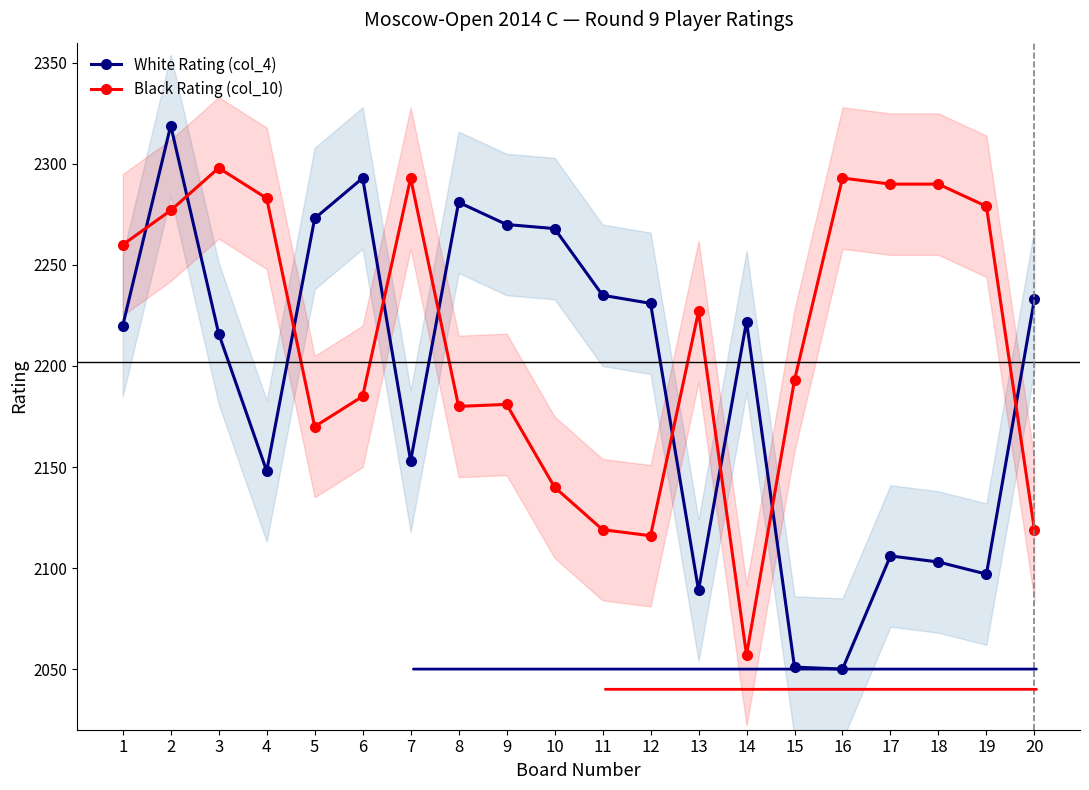

At which label does Black Rating (col_10) reach its minimum?

14